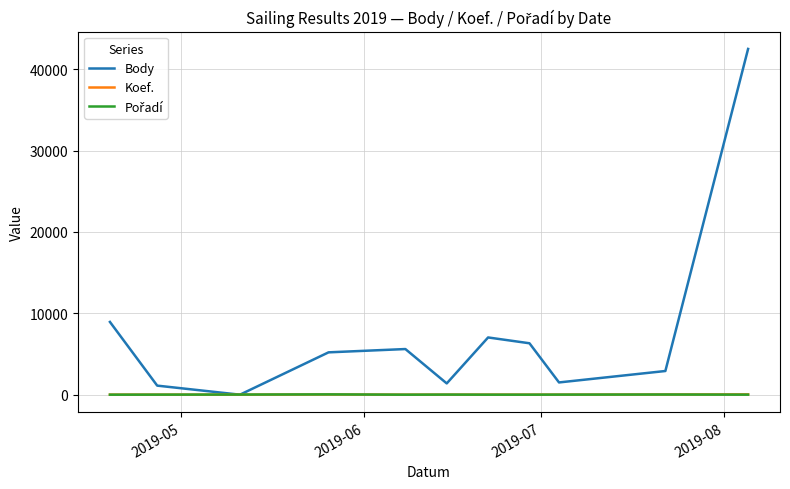

Which series has the widest spread of values?

Body